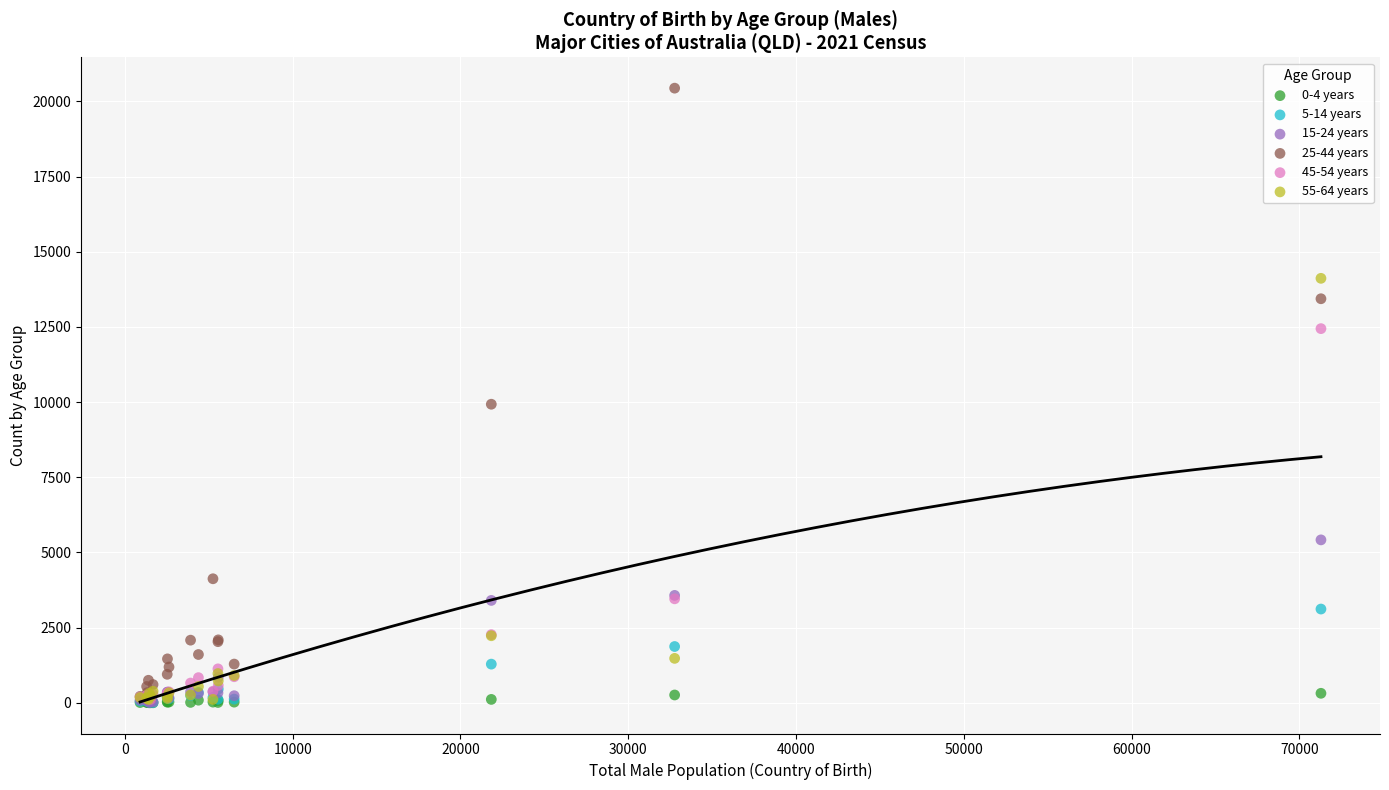

Across all series, what Y value is closest to 10219?

9928